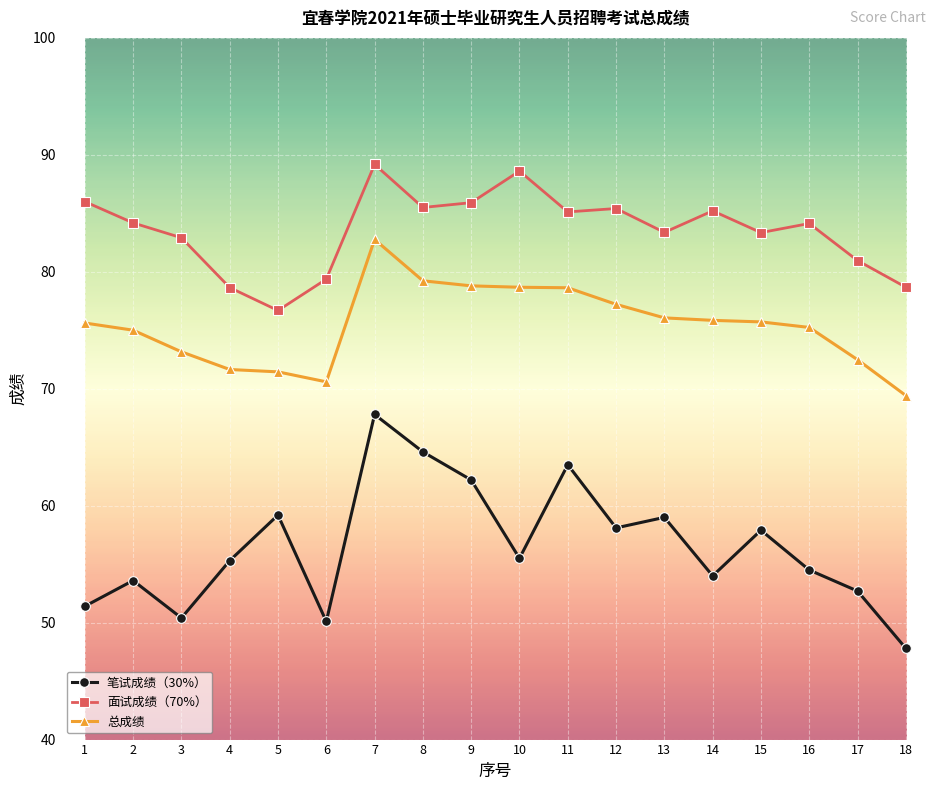

What is the total value across all series at 14?

215.1